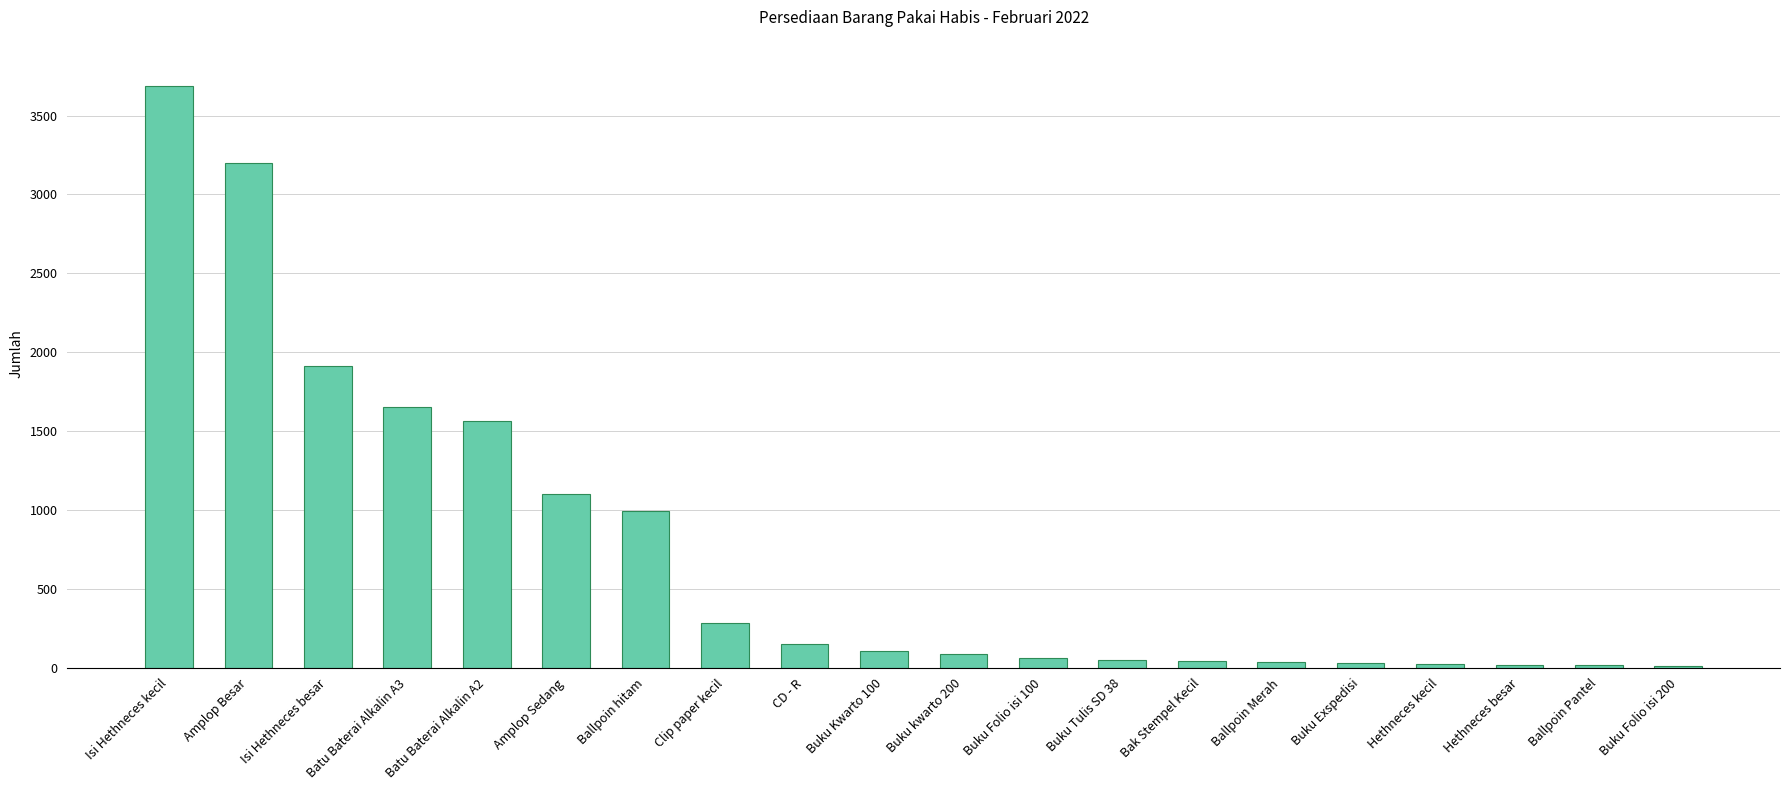

How many categories are shown in the chart?

20